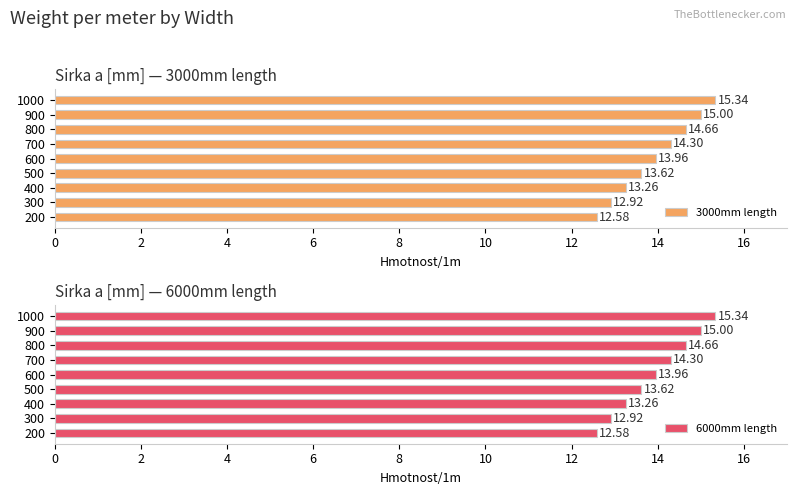

Is it true that 3000mm length equals 19.0 at 700?

False